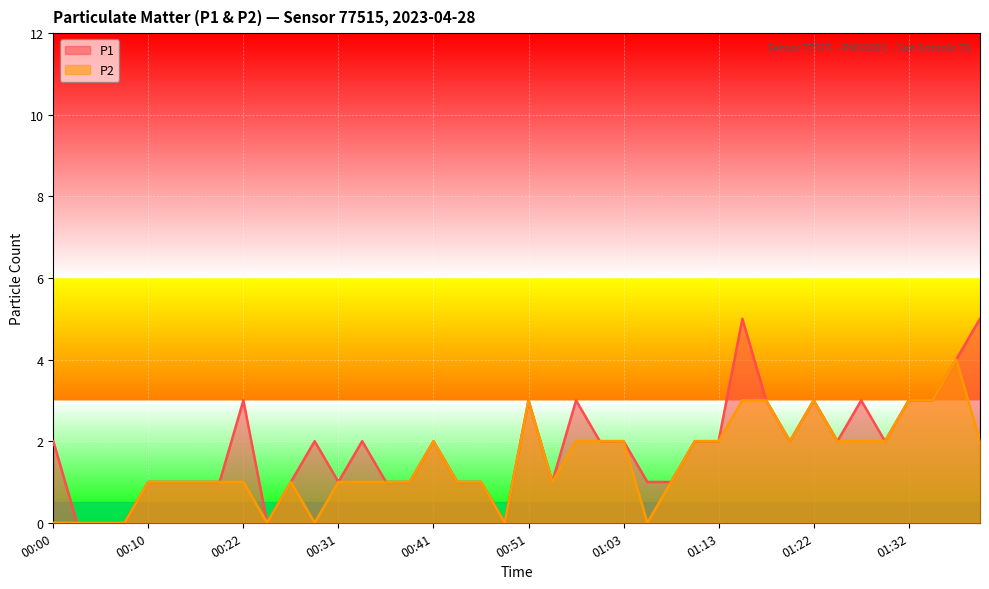

Where is P1 nearest to the value 2?

00:00